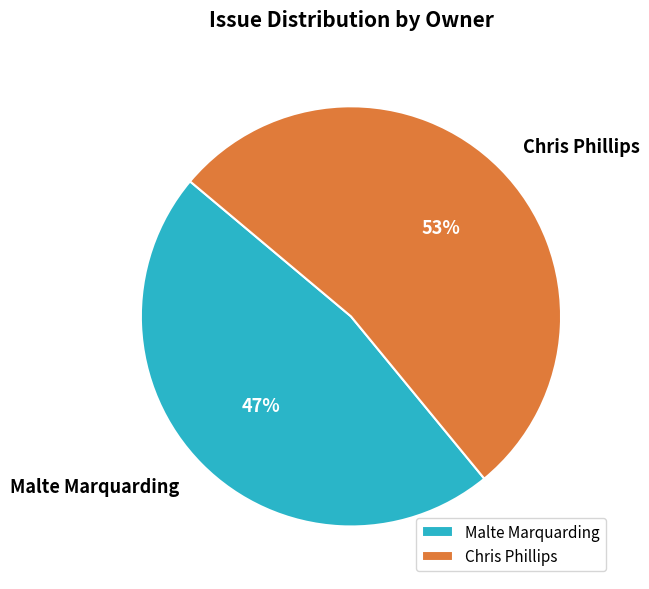

What is the ratio of the value at Malte Marquarding to the value at Chris Phillips?

0.9